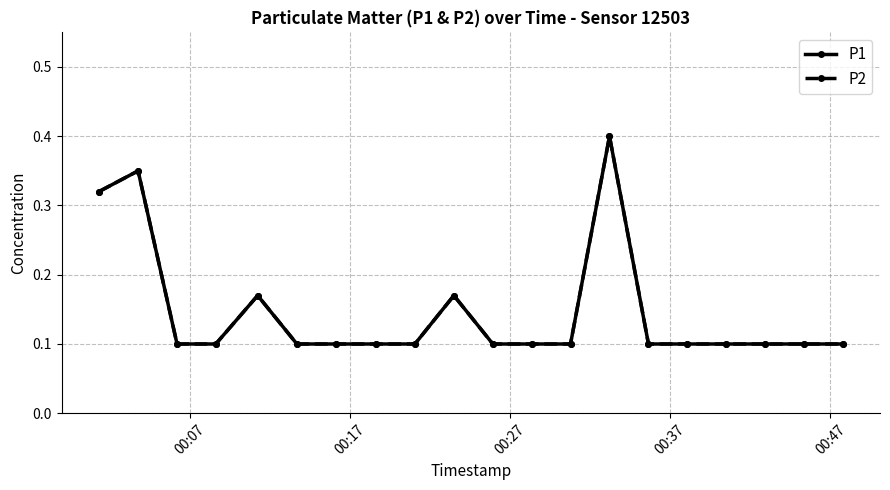

Is this an area chart (filled region under the line)?

No